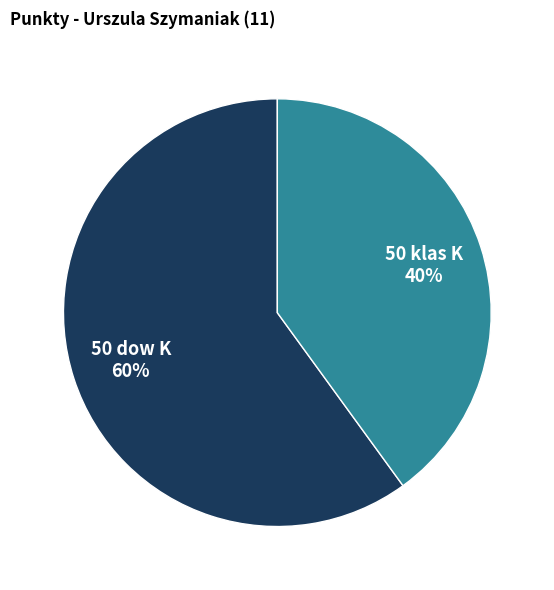

Is the sum of 50 klas K and 50 dow K greater than half?

Yes